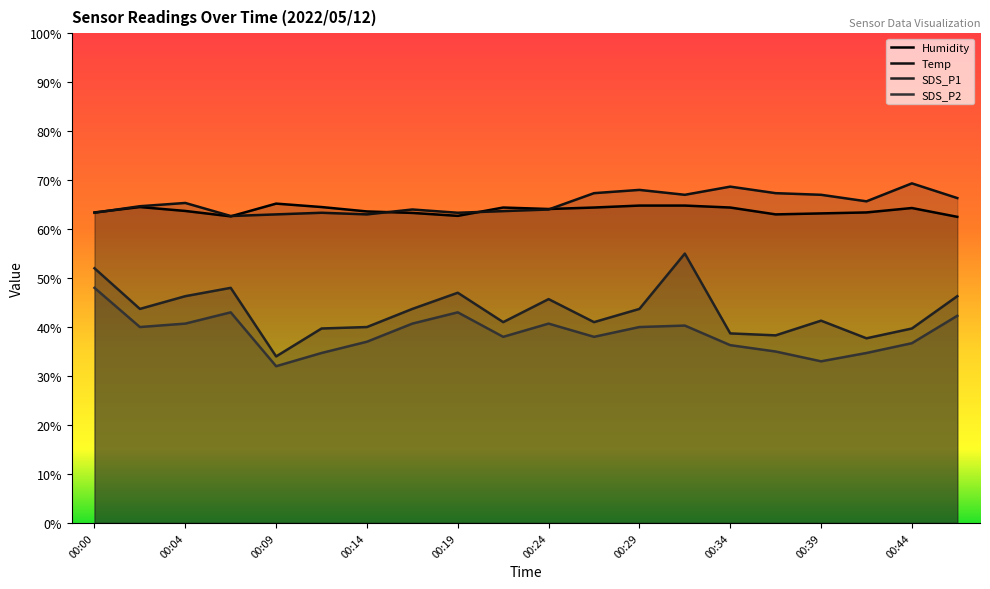

What is the total value across all series at 00:14?

203.6